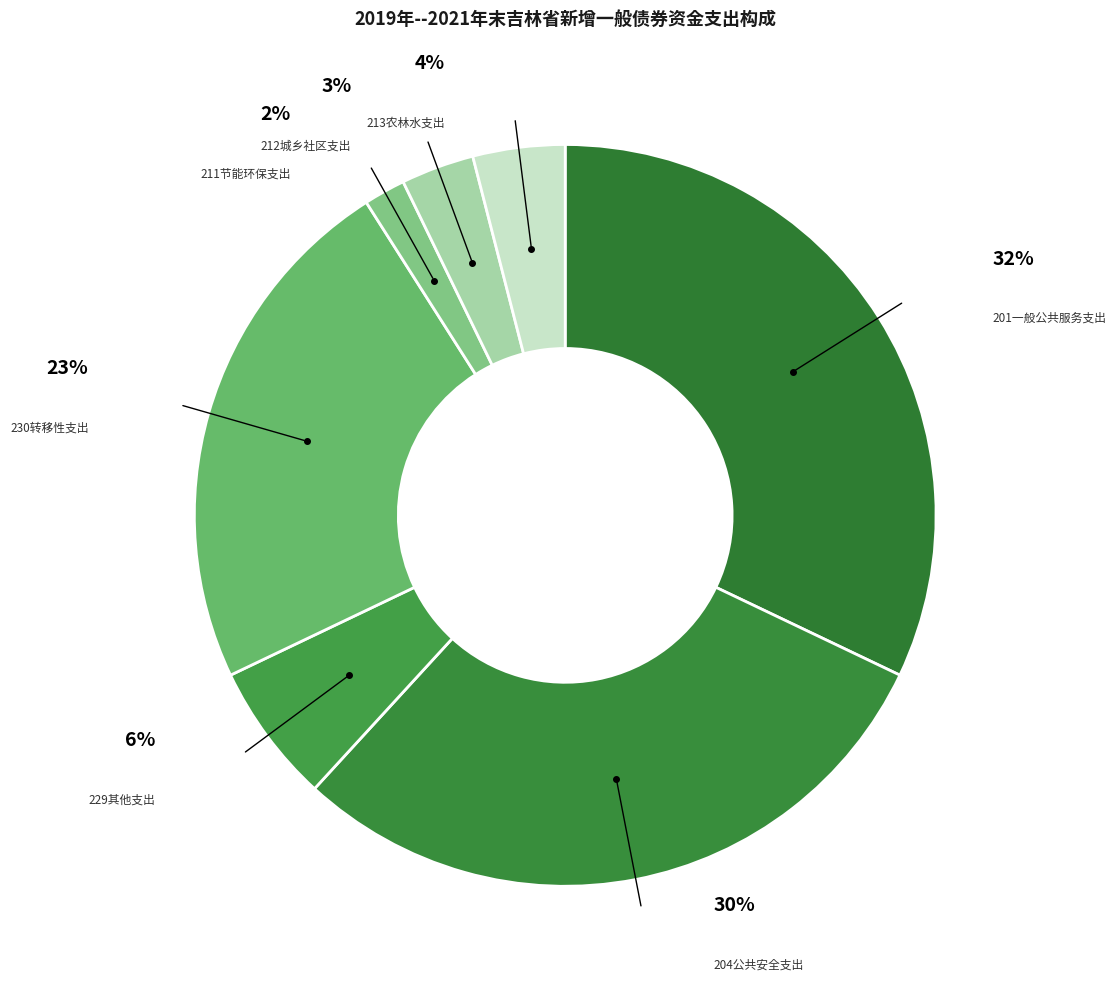

How many slices are in this pie chart?

7